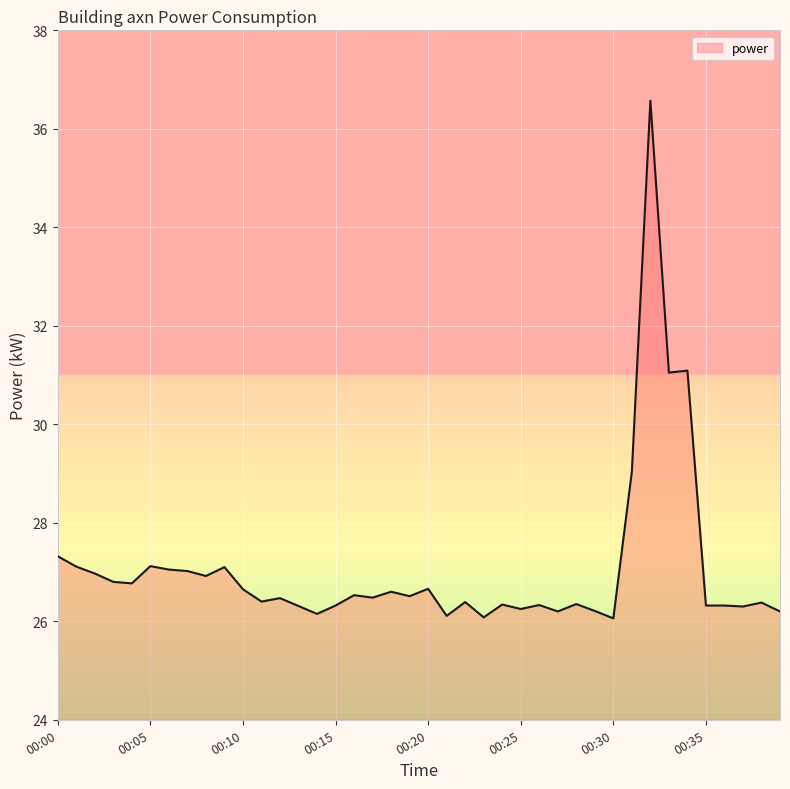

True or false: the data has more than 0 interior local peaks.

True